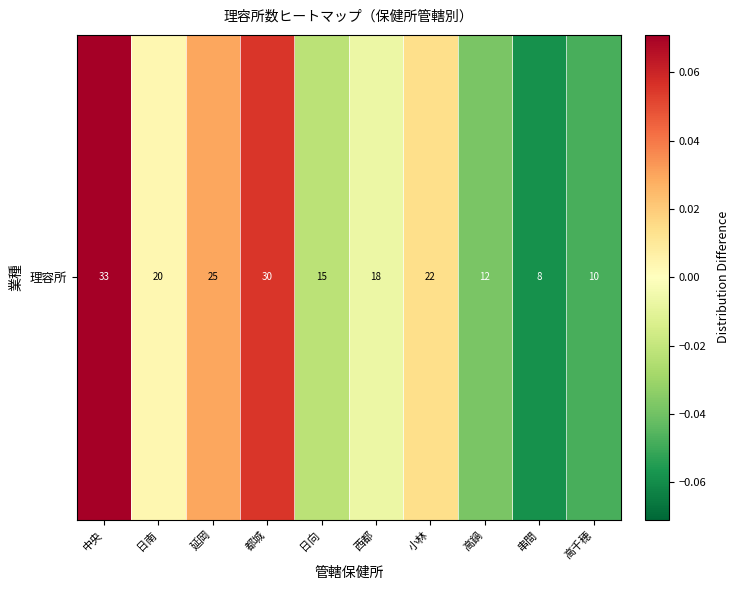

Which category has the highest value across all series?

中央